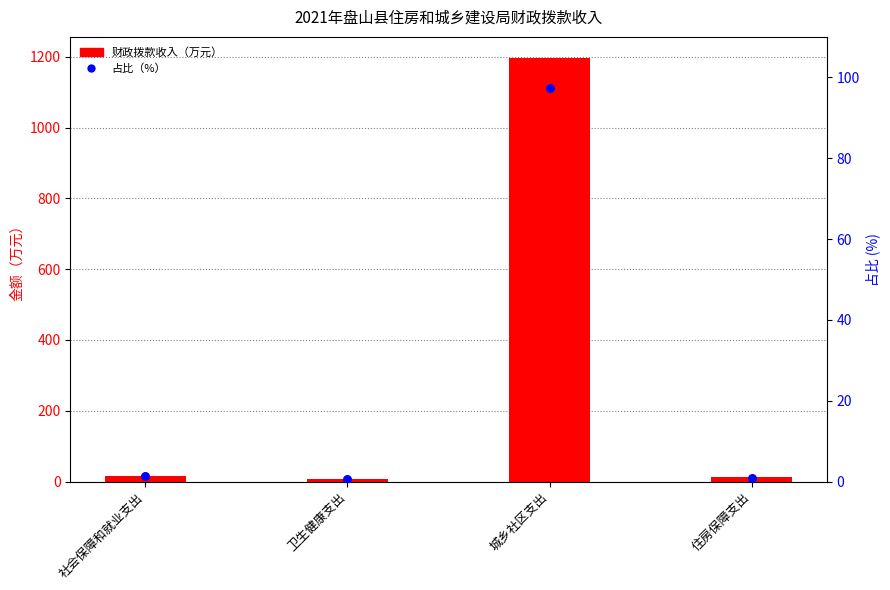

What are all the series names shown in the legend?

财政拨款收入, 占比(%)